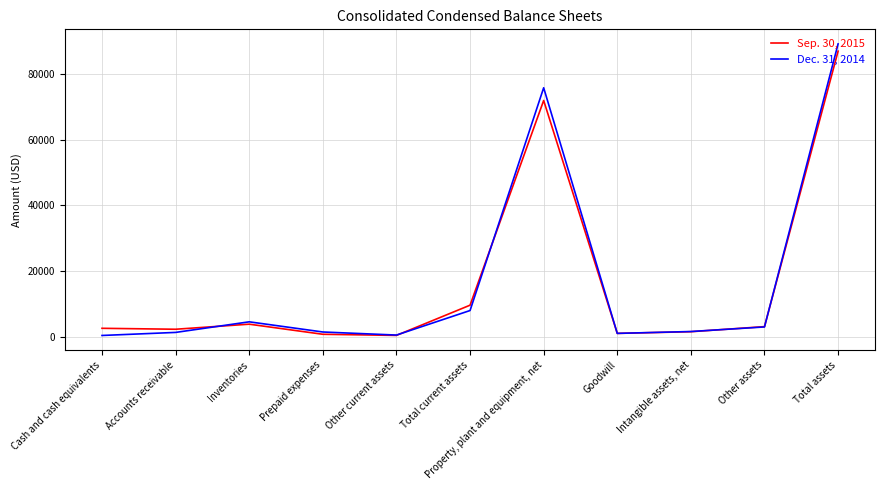

How many interior local valleys does the Dec. 31, 2014 series have?

2